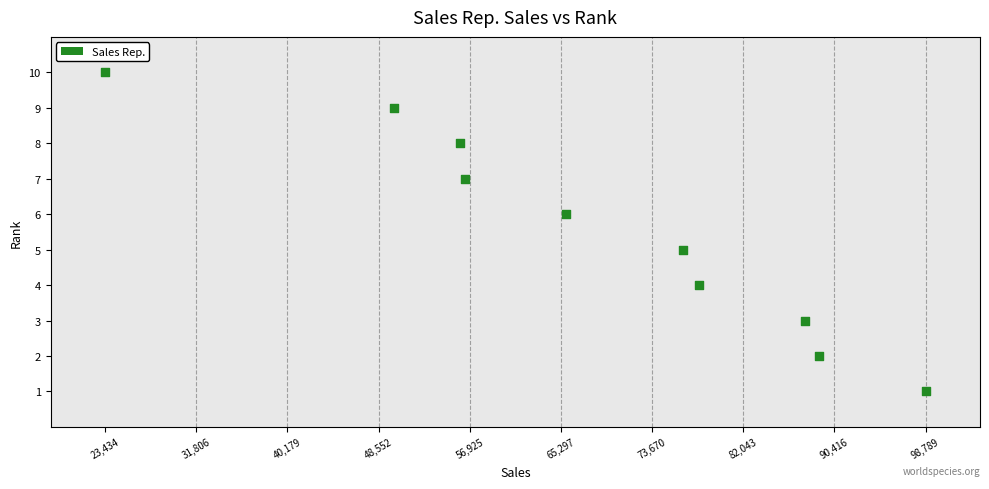

What is the range of X values (max minus min)?

75355